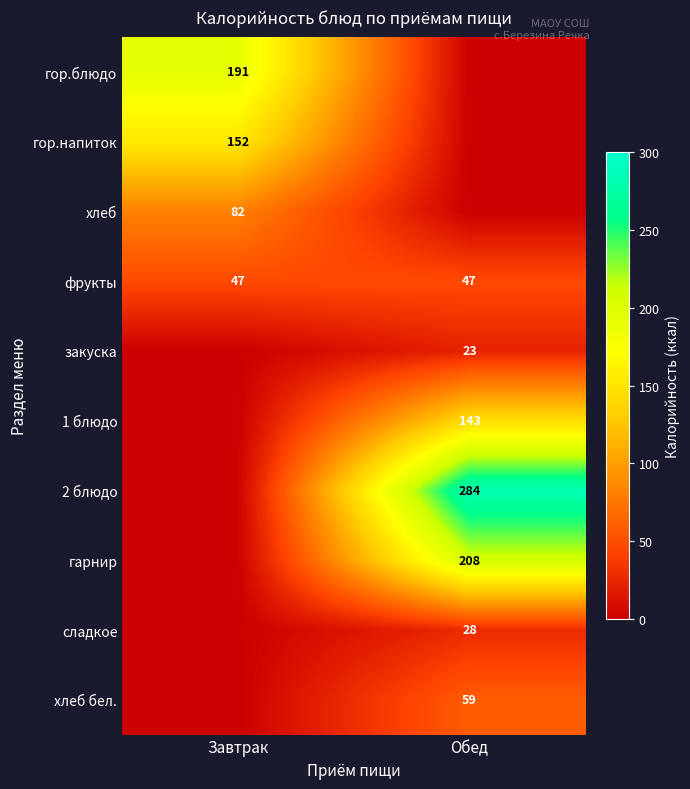

Is the value of хлеб бел. at Обед greater than the value of закуска at Обед?

Yes